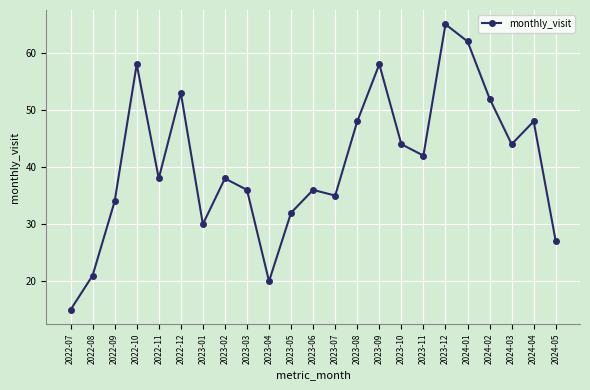

What is the approximate value at 2023-08, to the nearest 5?

50